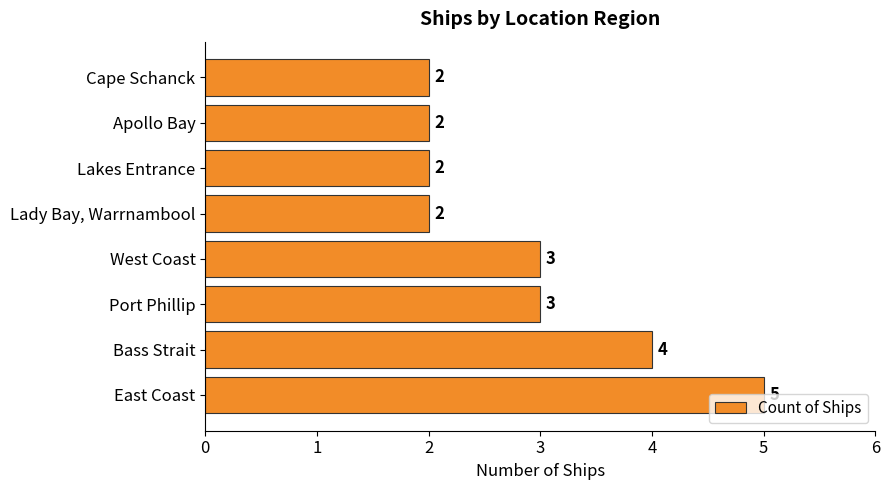

Between East Coast and Lady Bay, Warrnambool, which is larger?

East Coast